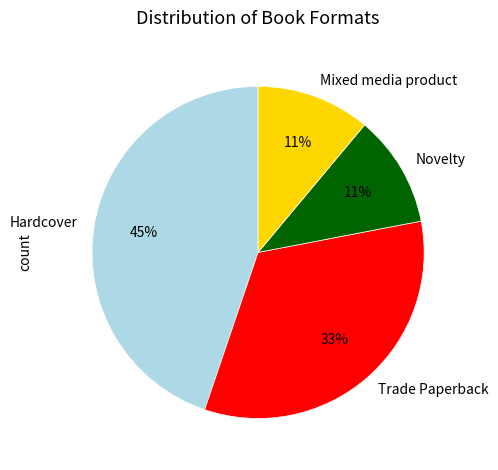

To the nearest percent, what percentage of the pie is Mixed media product?

11%